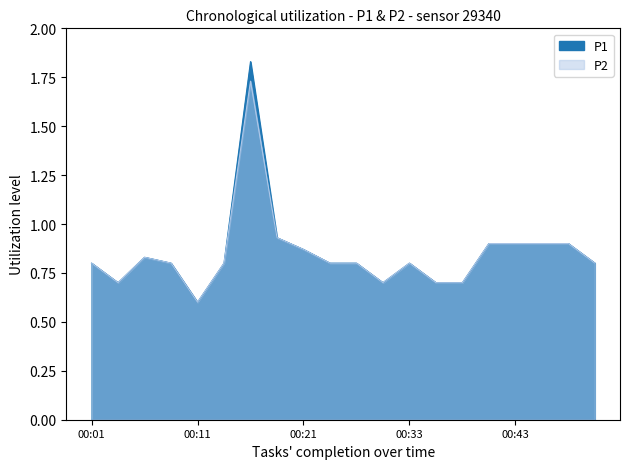

Reading left to right, extract all data points from this chart.

P1: 00:01=0.8	00:04=0.7	00:06=0.8	00:09=0.8	00:11=0.6	00:13=0.8	00:16=1.8	00:18=0.9	00:21=0.9	00:23=0.8	00:26=0.8	00:28=0.7	00:33=0.8	00:36=0.7	00:38=0.7	00:41=0.9	00:43=0.9	00:46=0.9	00:48=0.9	00:51=0.8
P2: 00:01=0.8	00:04=0.7	00:06=0.8	00:09=0.8	00:11=0.6	00:13=0.8	00:16=1.7	00:18=0.9	00:21=0.9	00:23=0.8	00:26=0.8	00:28=0.7	00:33=0.8	00:36=0.7	00:38=0.7	00:41=0.9	00:43=0.9	00:46=0.9	00:48=0.9	00:51=0.8